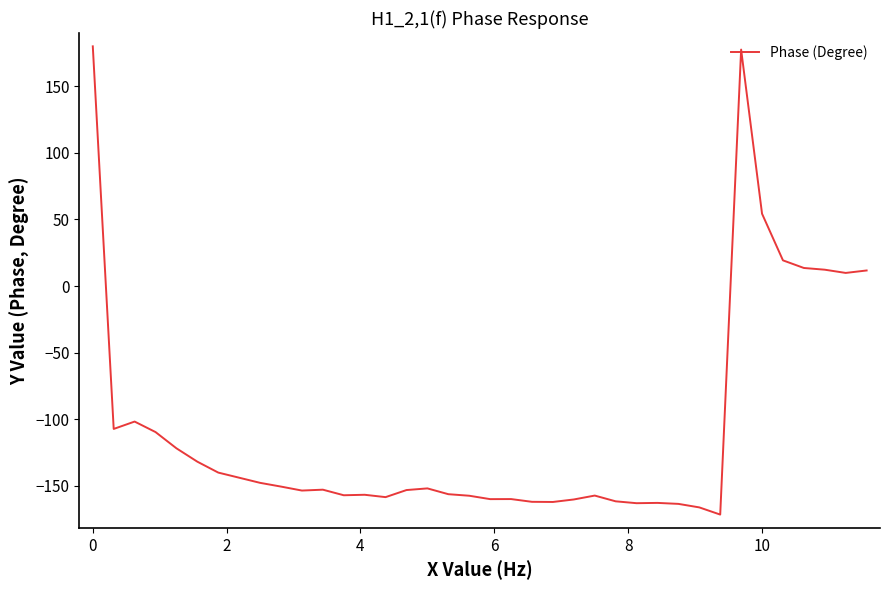

What is the minimum value shown in the chart?

-171.6